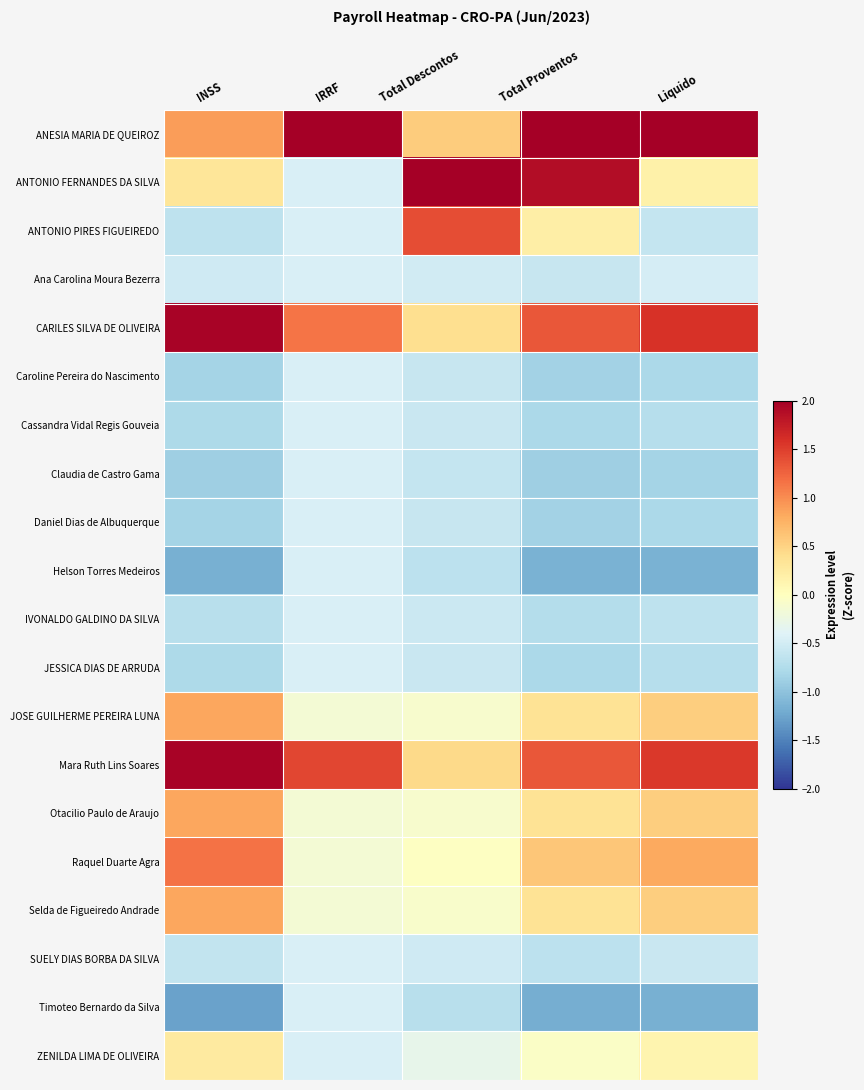

Reading right to left, what are all the values shown in this chart?

ANESIA MARIA DE QUEIROZ: Liquido=2.6	Total Proventos=2.1	Total Descontos=0.5	IRRF=3.7	INSS=0.9
ANTONIO FERNANDES DA SILVA: Liquido=0.2	Total Proventos=1.9	Total Descontos=3.7	IRRF=-0.4	INSS=0.3
ANTONIO PIRES FIGUEIREDO: Liquido=-0.6	Total Proventos=0.2	Total Descontos=1.4	IRRF=-0.4	INSS=-0.7
Ana Carolina Moura Bezerra: Liquido=-0.5	Total Proventos=-0.6	Total Descontos=-0.5	IRRF=-0.4	INSS=-0.5
CARILES SILVA DE OLIVEIRA: Liquido=1.6	Total Proventos=1.3	Total Descontos=0.4	IRRF=1.1	INSS=2.0
Caroline Pereira do Nascimento: Liquido=-0.8	Total Proventos=-0.9	Total Descontos=-0.6	IRRF=-0.4	INSS=-0.8
Cassandra Vidal Regis Gouveia: Liquido=-0.7	Total Proventos=-0.8	Total Descontos=-0.6	IRRF=-0.4	INSS=-0.8
Claudia de Castro Gama: Liquido=-0.8	Total Proventos=-0.9	Total Descontos=-0.6	IRRF=-0.4	INSS=-0.9
Daniel Dias de Albuquerque: Liquido=-0.8	Total Proventos=-0.9	Total Descontos=-0.6	IRRF=-0.4	INSS=-0.8
Helson Torres Medeiros: Liquido=-1.1	Total Proventos=-1.2	Total Descontos=-0.7	IRRF=-0.4	INSS=-1.2
IVONALDO GALDINO DA SILVA: Liquido=-0.6	Total Proventos=-0.7	Total Descontos=-0.5	IRRF=-0.4	INSS=-0.7
JESSICA DIAS DE ARRUDA: Liquido=-0.7	Total Proventos=-0.8	Total Descontos=-0.6	IRRF=-0.4	INSS=-0.8
JOSE GUILHERME PEREIRA LUNA: Liquido=0.5	Total Proventos=0.3	Total Descontos=-0.1	IRRF=-0.1	INSS=0.8
Mara Ruth Lins Soares: Liquido=1.5	Total Proventos=1.3	Total Descontos=0.4	IRRF=1.4	INSS=2.0
Otacilio Paulo de Araujo: Liquido=0.5	Total Proventos=0.3	Total Descontos=-0.1	IRRF=-0.1	INSS=0.8
Raquel Duarte Agra: Liquido=0.8	Total Proventos=0.6	Total Descontos=-0.0	IRRF=-0.1	INSS=1.2
Selda de Figueiredo Andrade: Liquido=0.5	Total Proventos=0.3	Total Descontos=-0.1	IRRF=-0.1	INSS=0.8
SUELY DIAS BORBA DA SILVA: Liquido=-0.6	Total Proventos=-0.7	Total Descontos=-0.5	IRRF=-0.4	INSS=-0.6
Timoteo Bernardo da Silva: Liquido=-1.2	Total Proventos=-1.2	Total Descontos=-0.7	IRRF=-0.4	INSS=-1.3
ZENILDA LIMA DE OLIVEIRA: Liquido=0.1	Total Proventos=-0.0	Total Descontos=-0.3	IRRF=-0.4	INSS=0.3